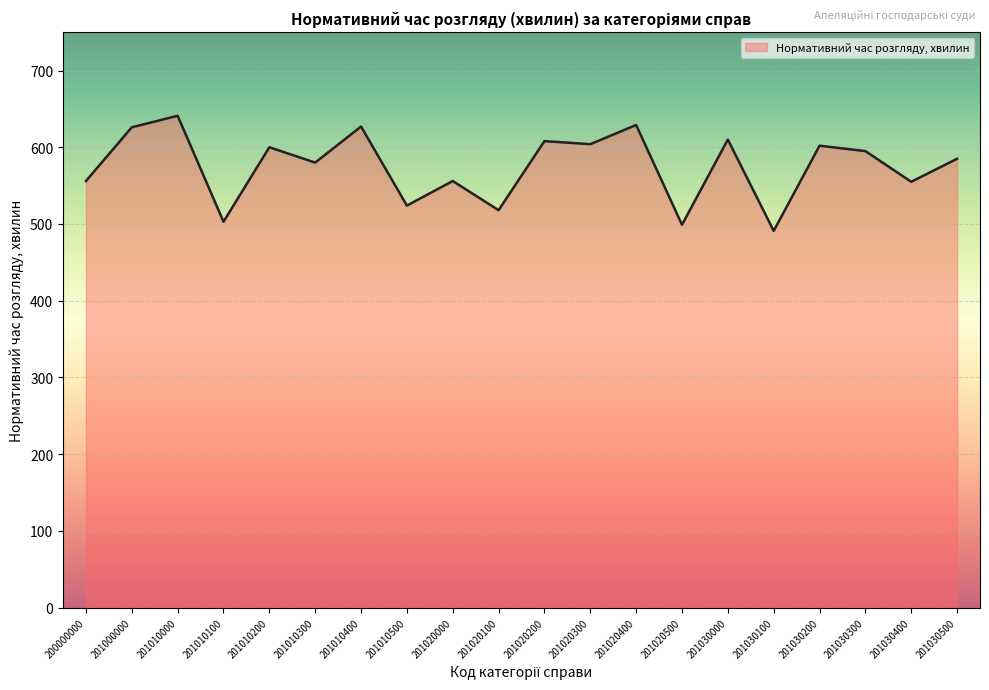

What is the change in value from 201030100 to 201030400?

+64